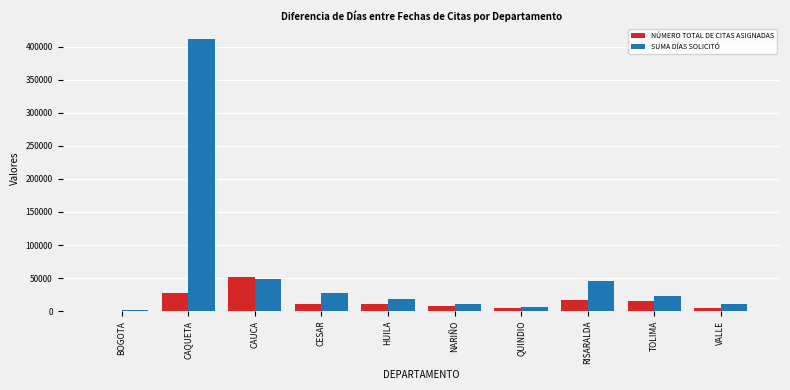

What is the sum of the SUMA DÍAS SOLICITÓ values at RISARALDA and NARIÑO?

56480